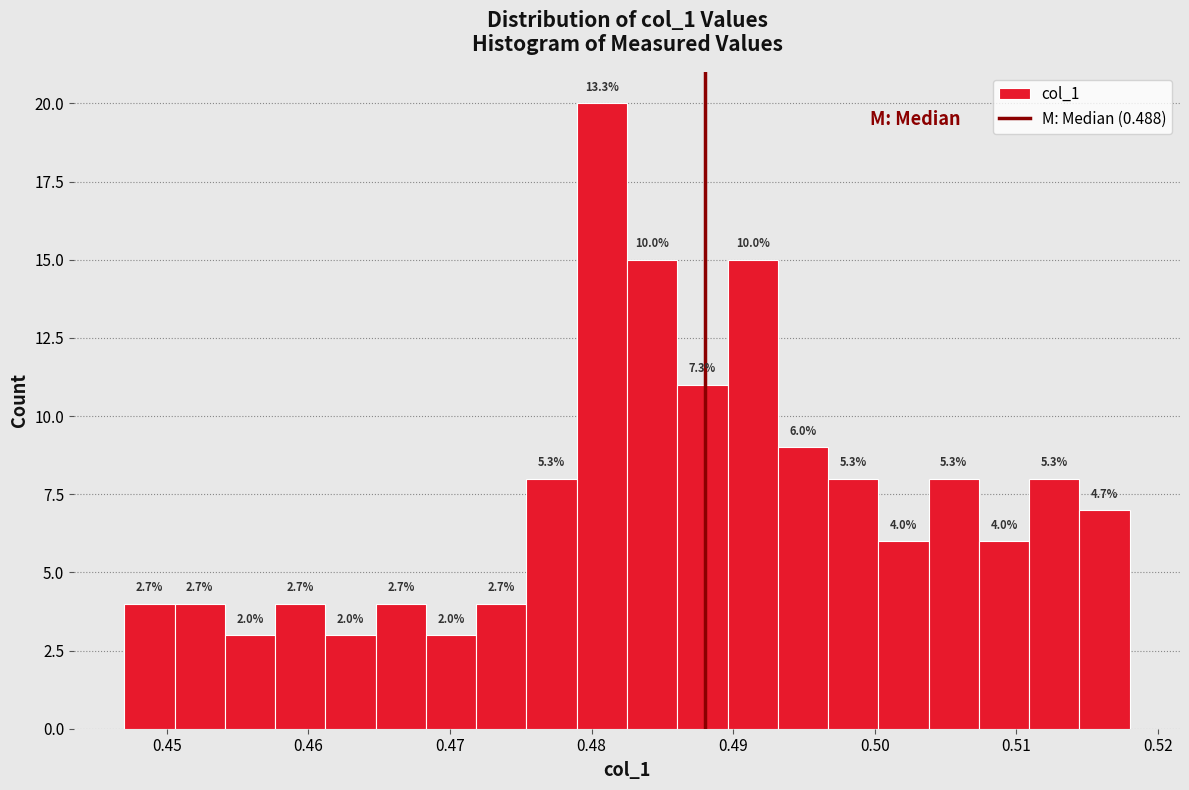

Read against the x-axis, roughly where is the centre of the tallest bar?

0.481